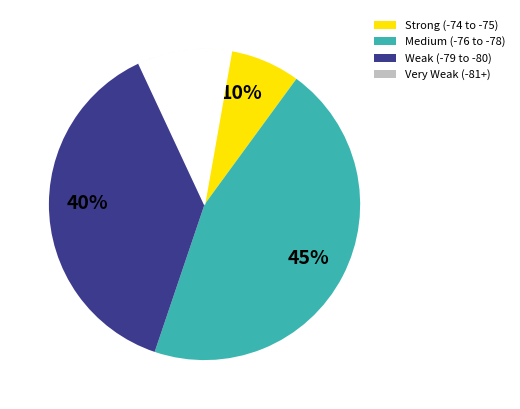

Is there any slice that represents more than half of the pie?

No